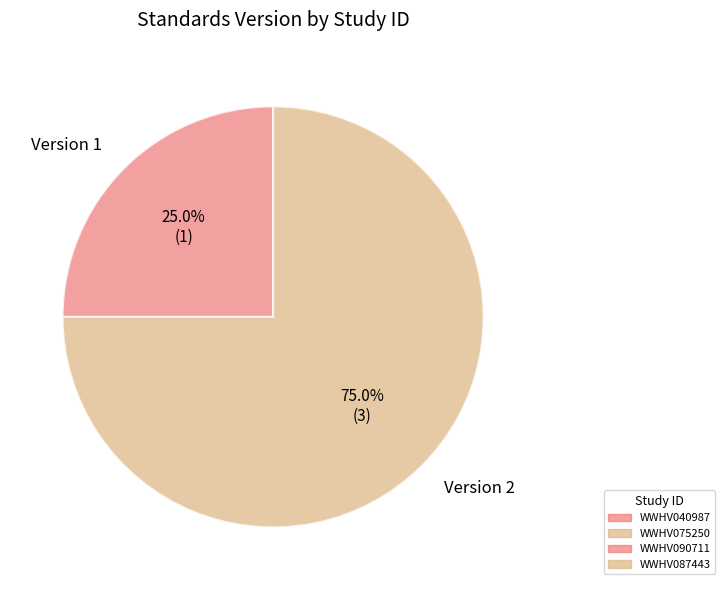

Is the sum of Version 2 and Version 1 greater than half?

Yes